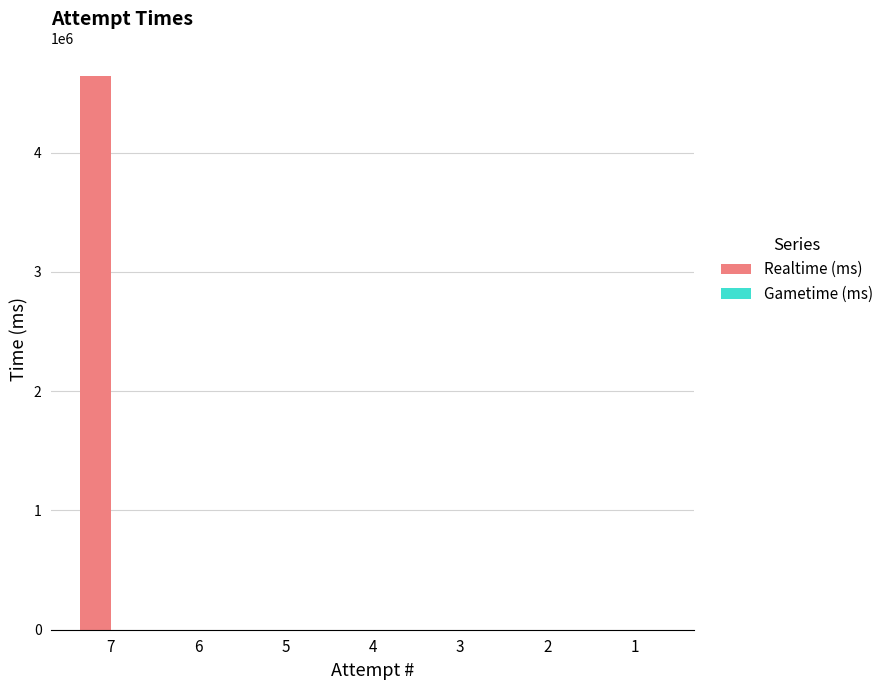

Is it true that the value at 2 is 2131012?

False